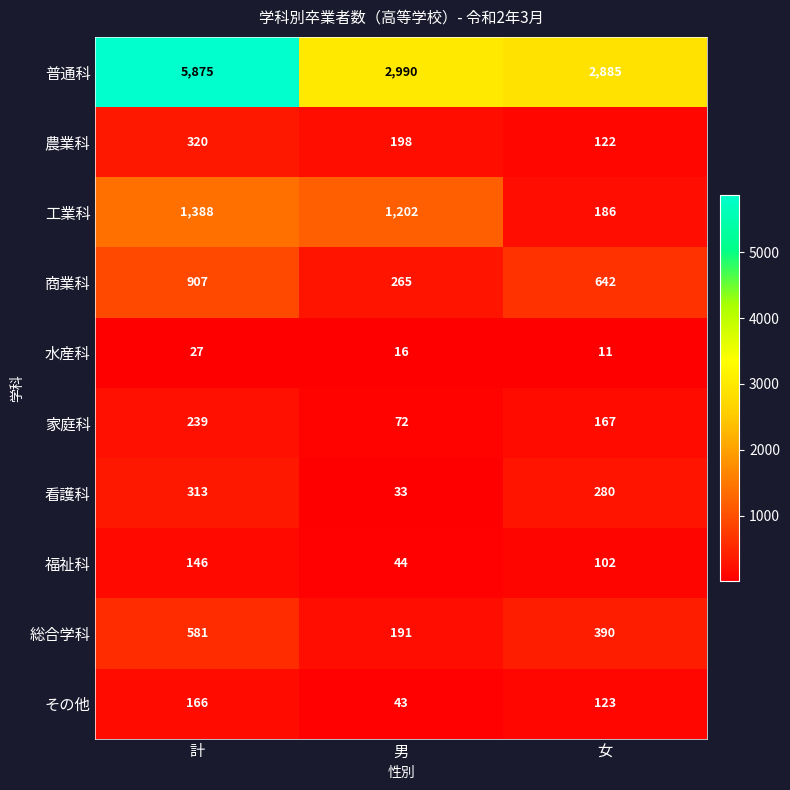

List the series in order of their peak value, highest first.

普通科, 工業科, 商業科, 総合学科, 農業科, 看護科, 家庭科, その他, 福祉科, 水産科